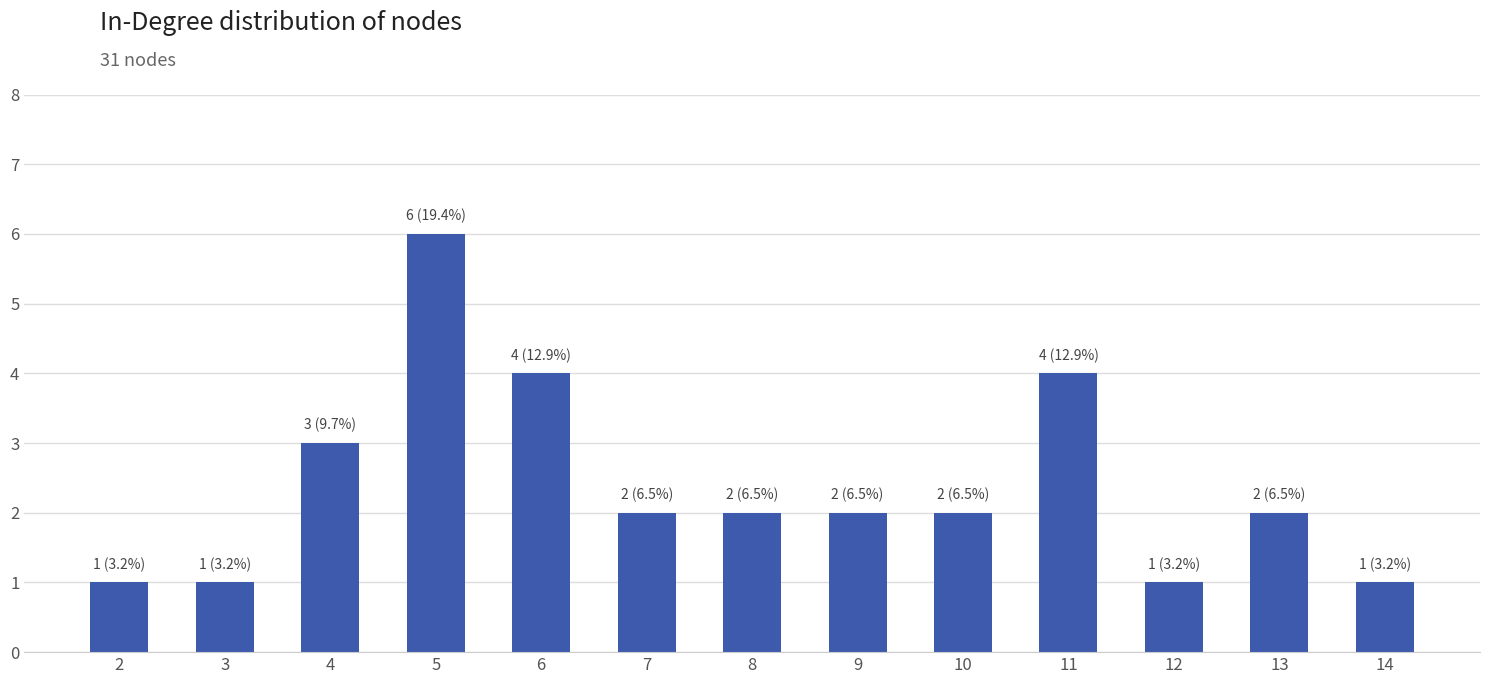

What is the ratio of the value at 11 to the value at 3?

4.0